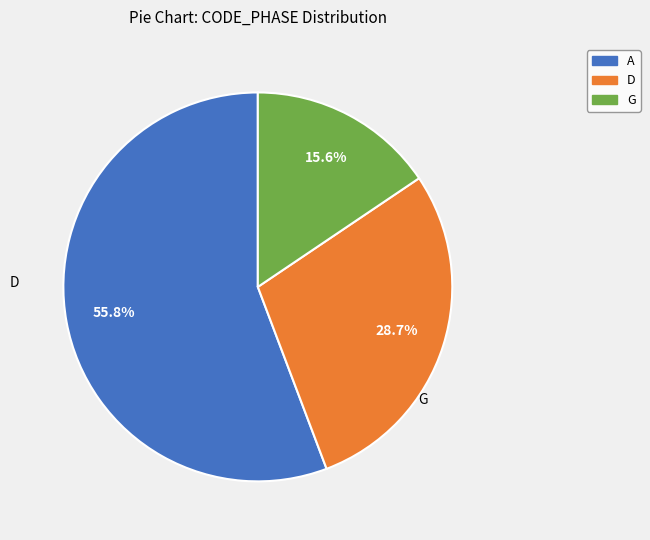

Is there any slice that represents more than half of the pie?

Yes